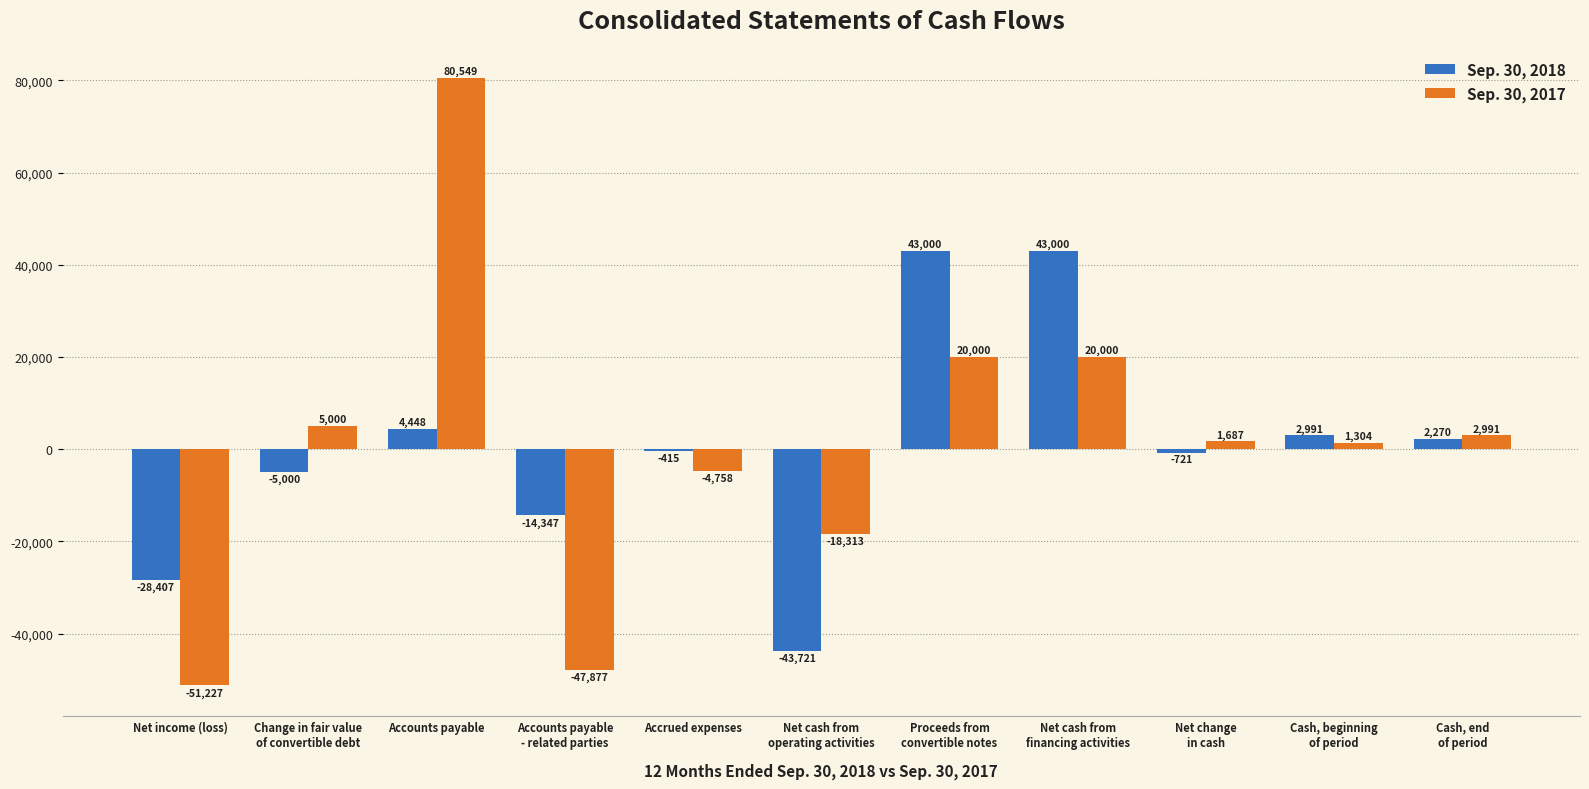

At which category does the chart reach its peak across all series?

Accounts payable